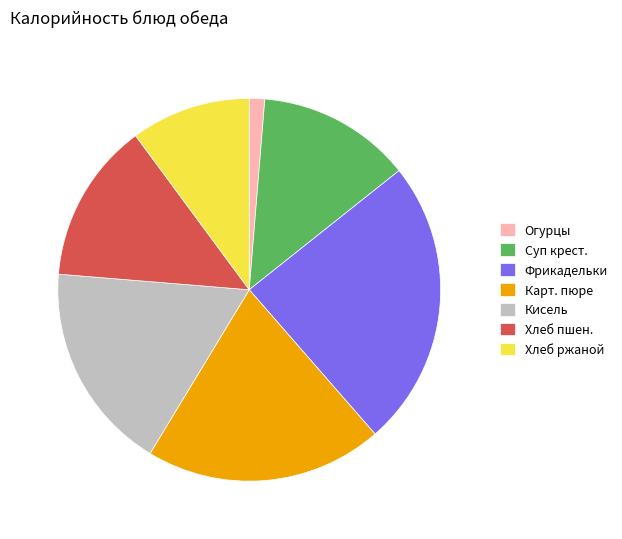

How many segments does this pie chart have?

7